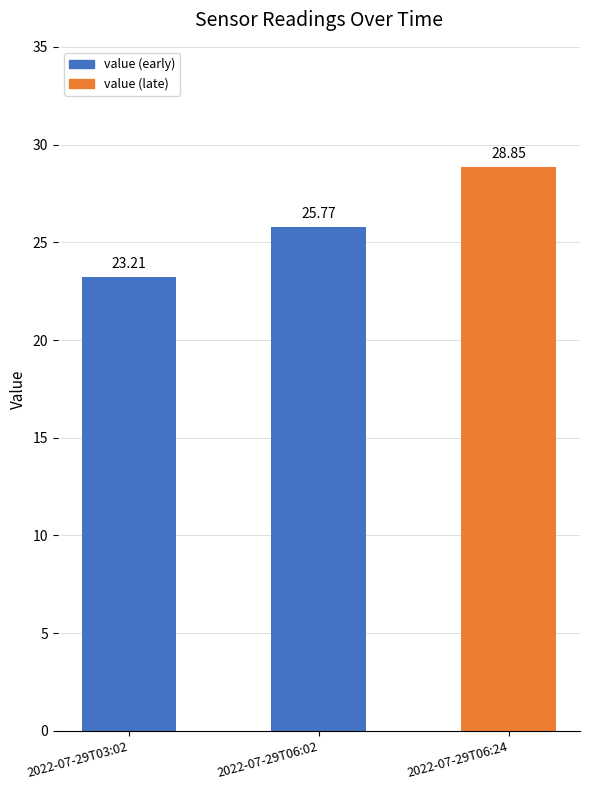

True or false: the data shows 34.5 at 2022-07-29T06:02.

False